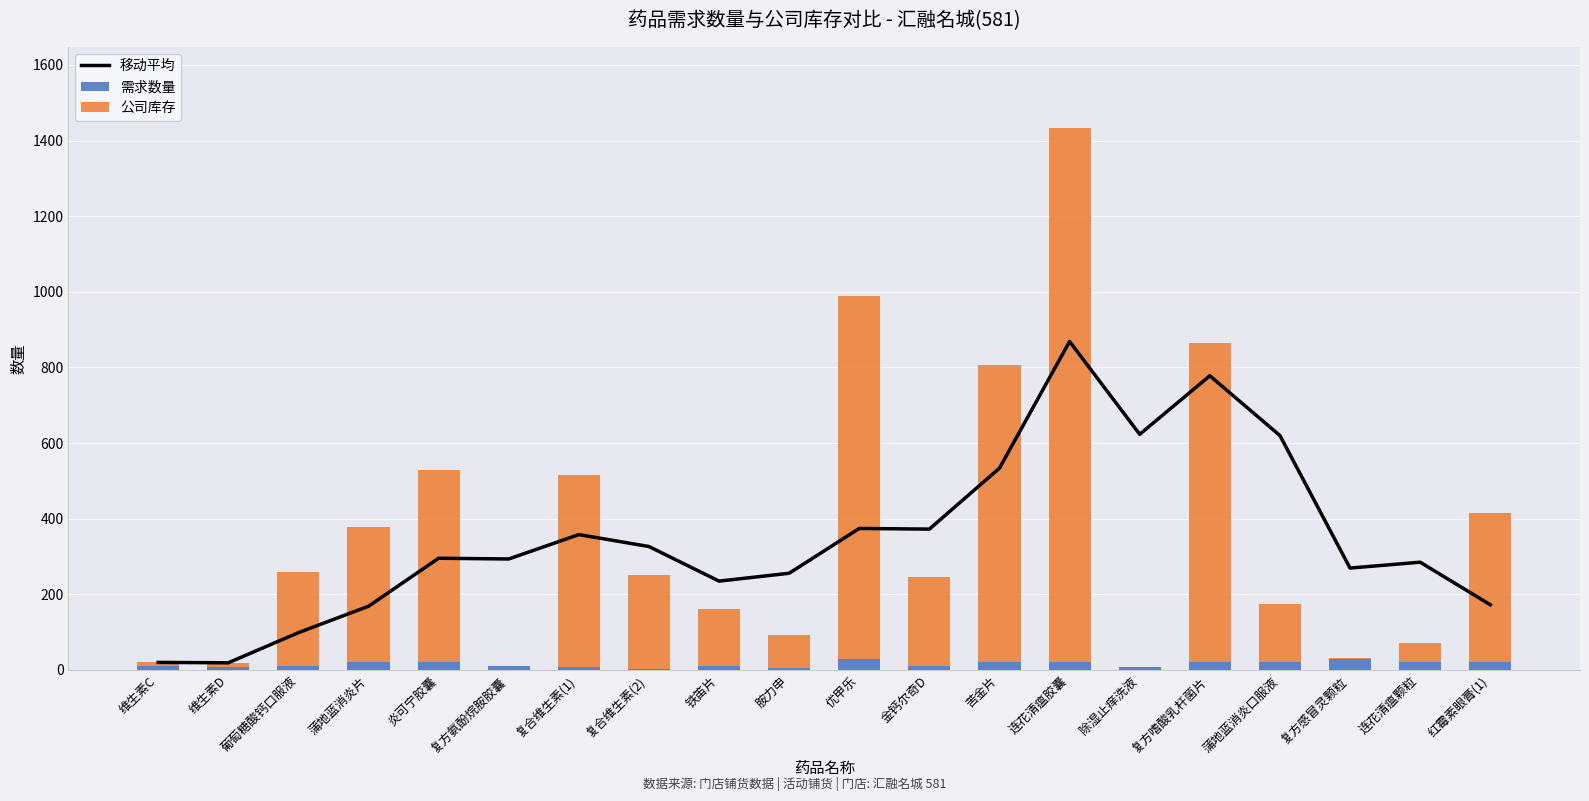

The value of 公司库存 at 苦金片 is 787.0. True or false?

True